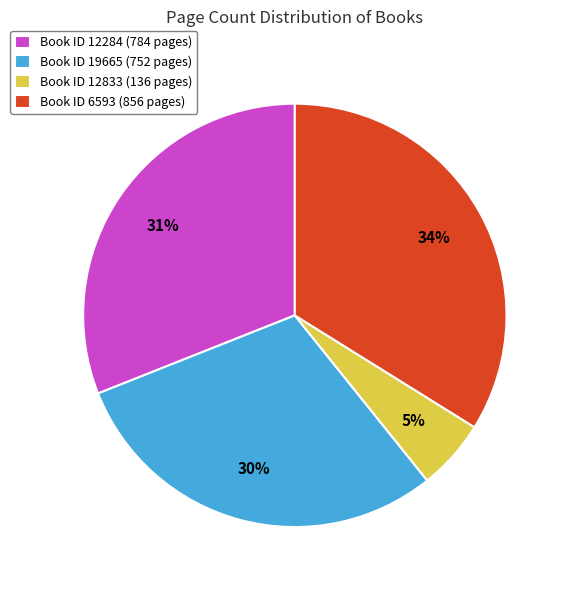

The Book ID 12284 (784 pages) slice represents 31% of the pie. True or false?

True